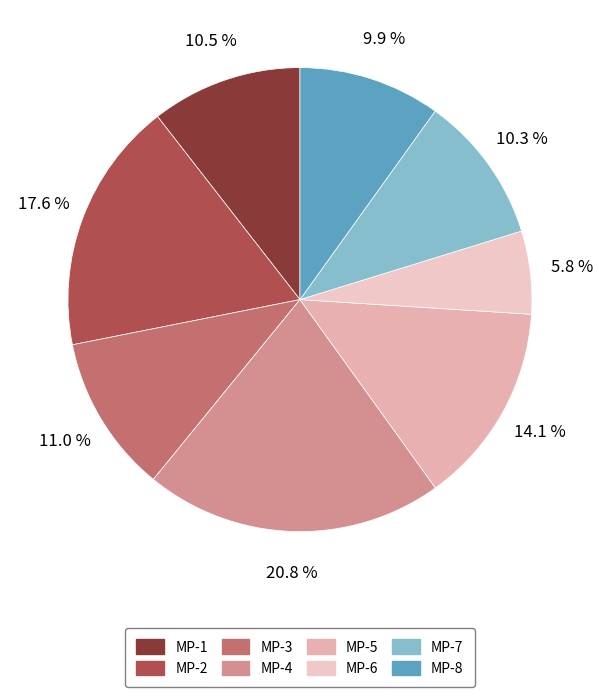

Which slice is the largest?

MP-4